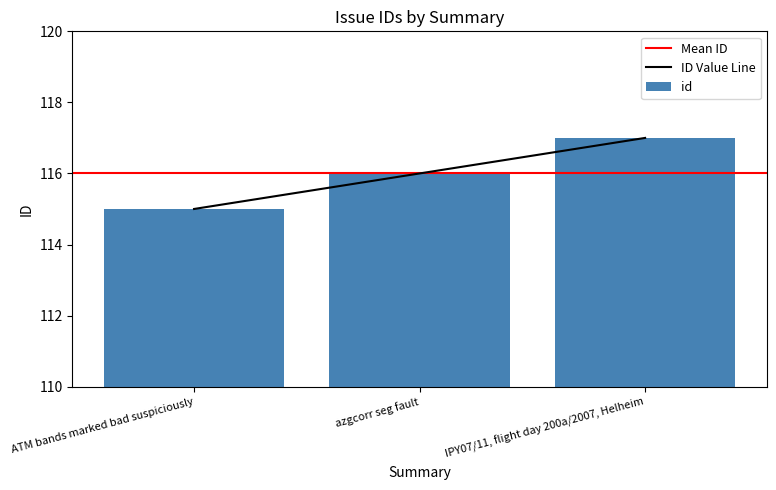

What position from the left is IPY07/11, flight day 200a/2007, Helheim?

3